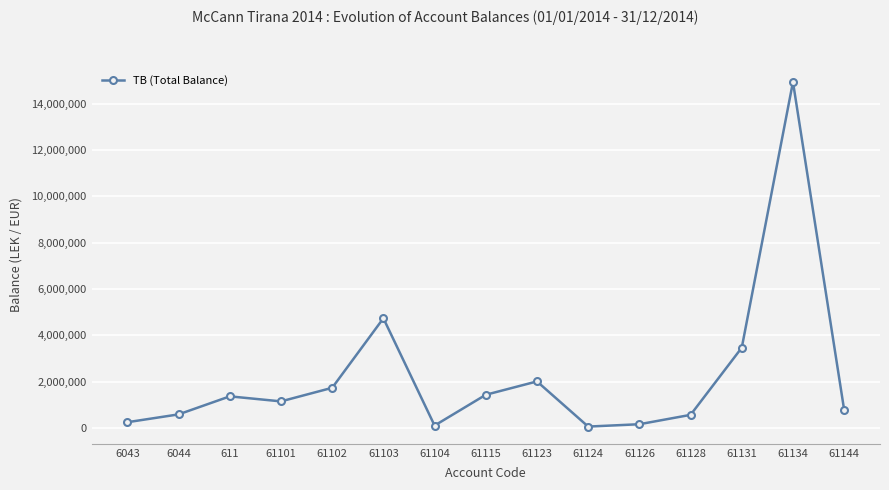

Does the chart have visible grid lines?

Yes